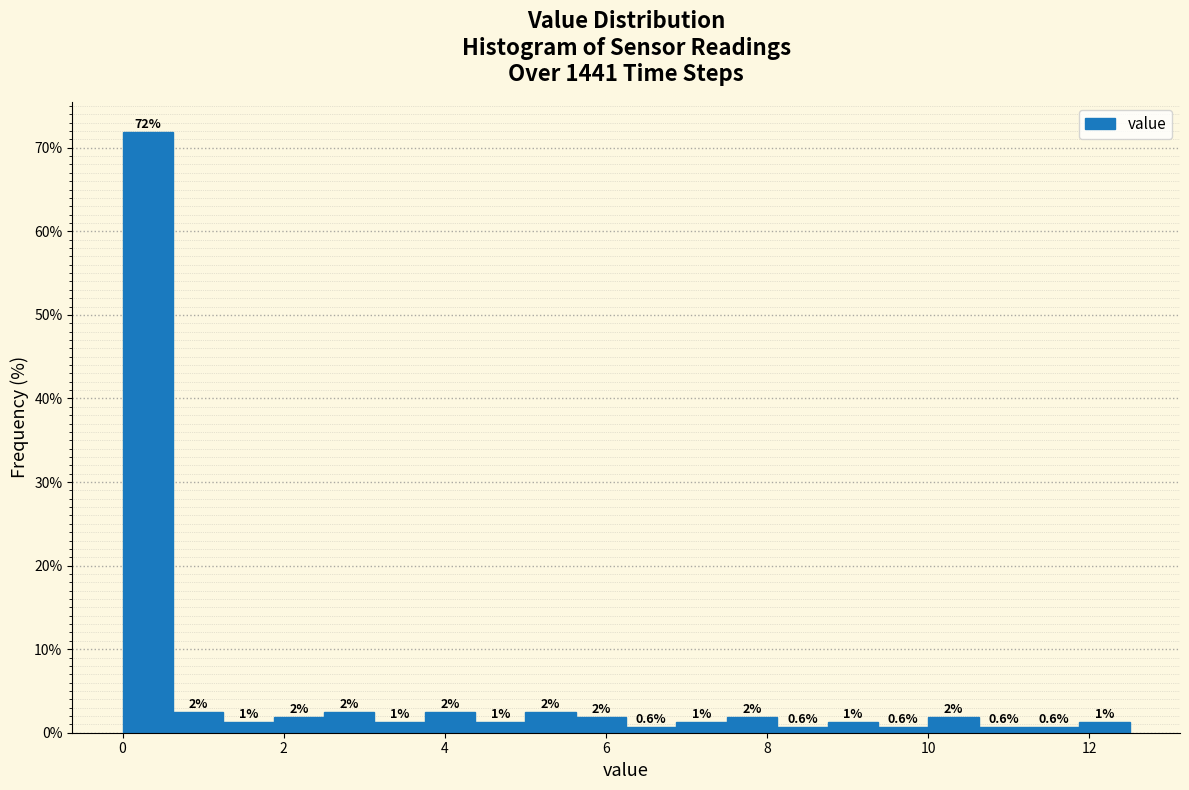

Around what value on the x-axis is the tallest bar? Give the approximate position of its centre, as read against the axis.

0.4